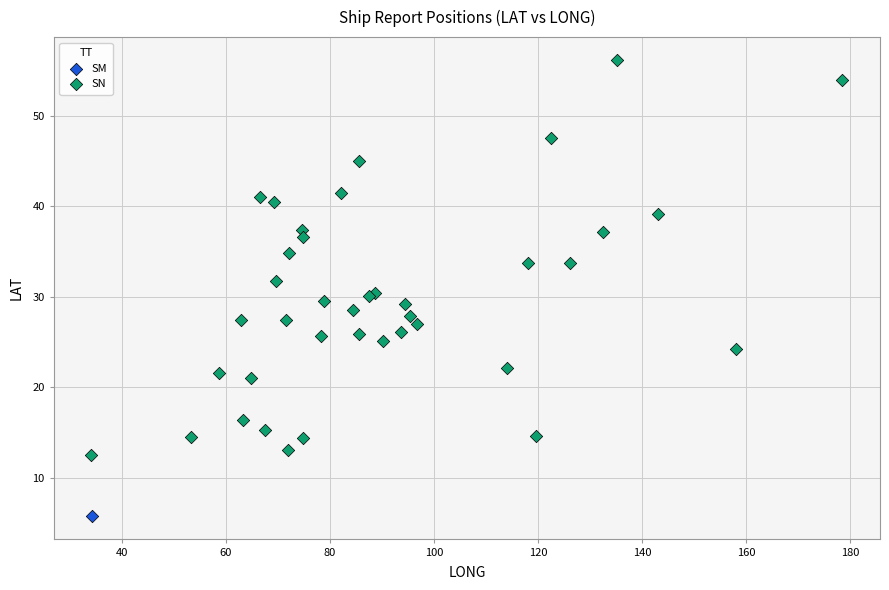

What are all the series names shown in the legend?

SM, SN